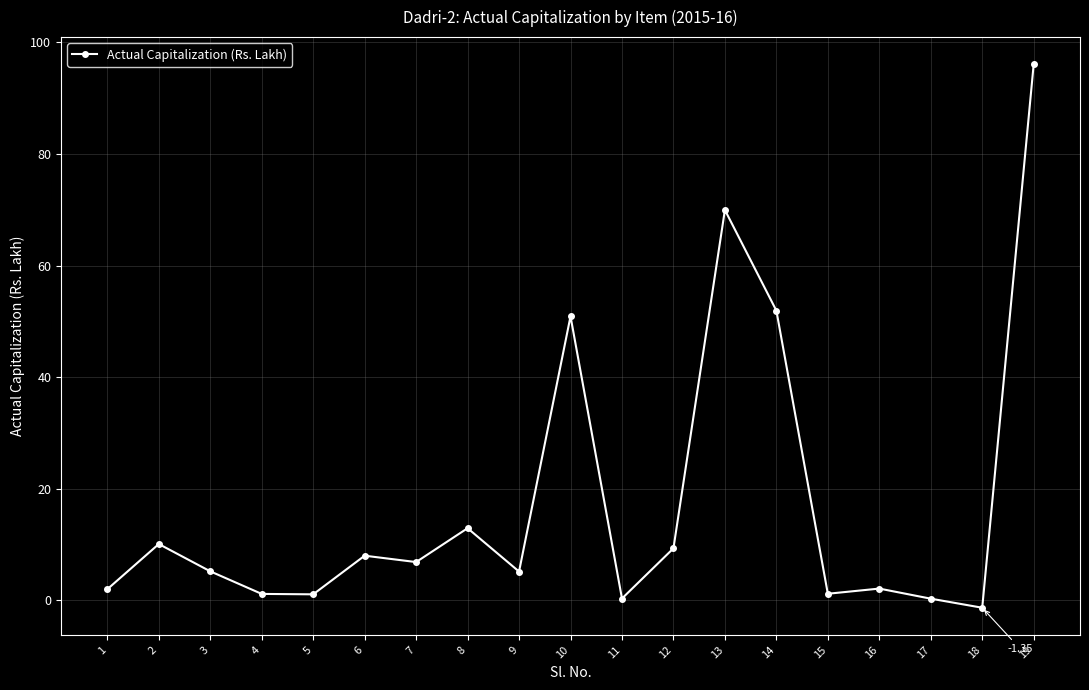

What is the value of the 7th point from the left?

6.8